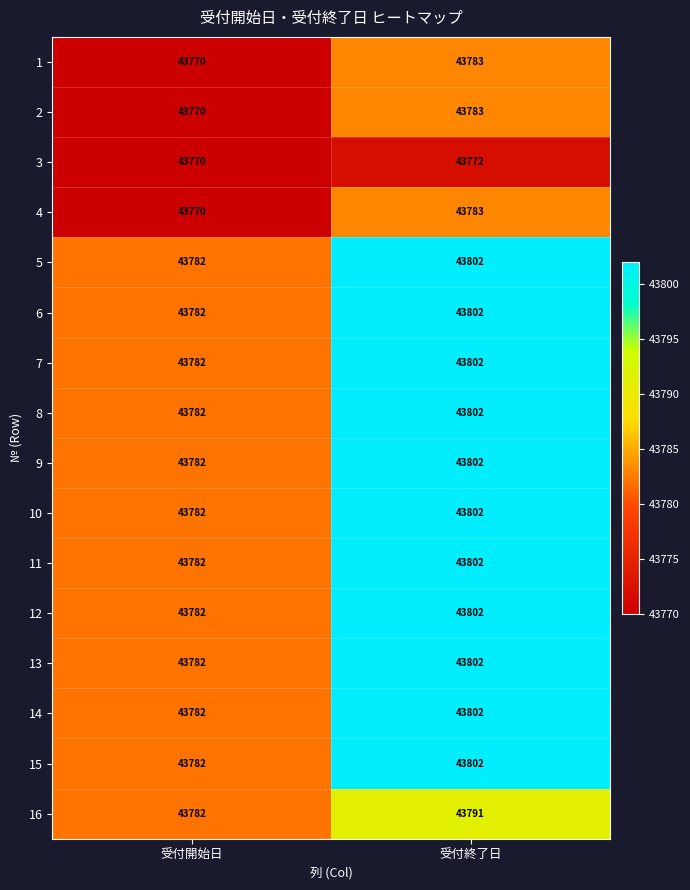

At which category is the sum across all series the highest?

受付終了日